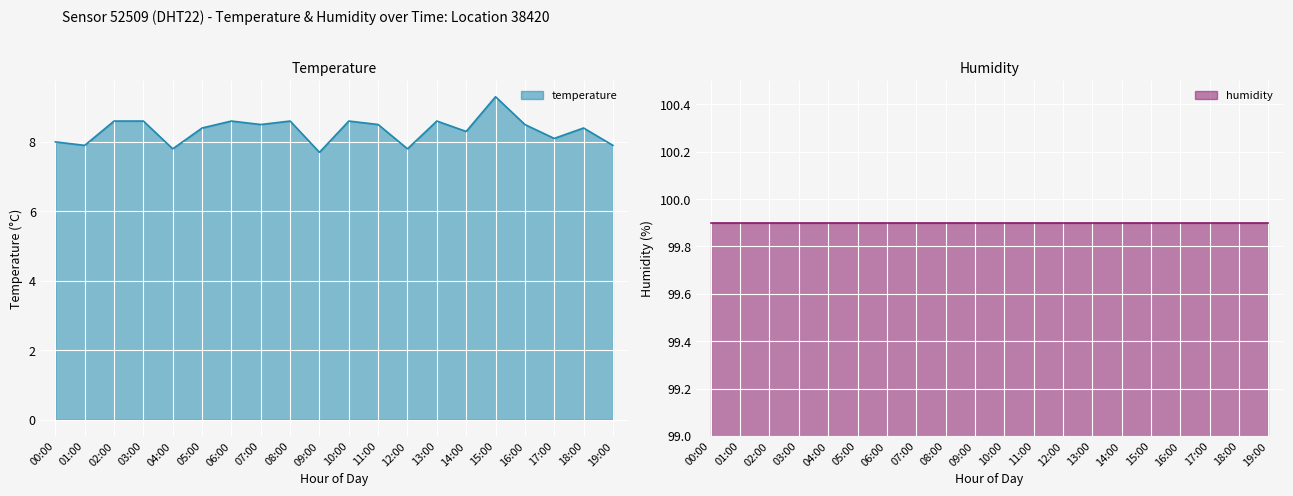

Between 14:00 and 08:00, which is larger?

08:00